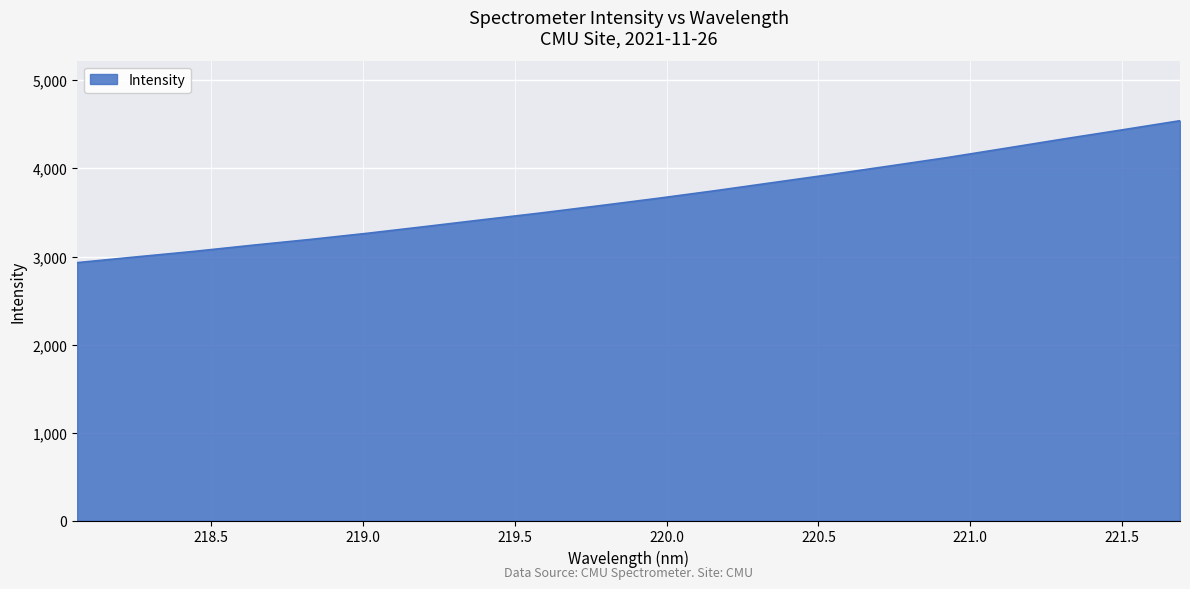

What is the maximum value shown in the chart?

4542.5